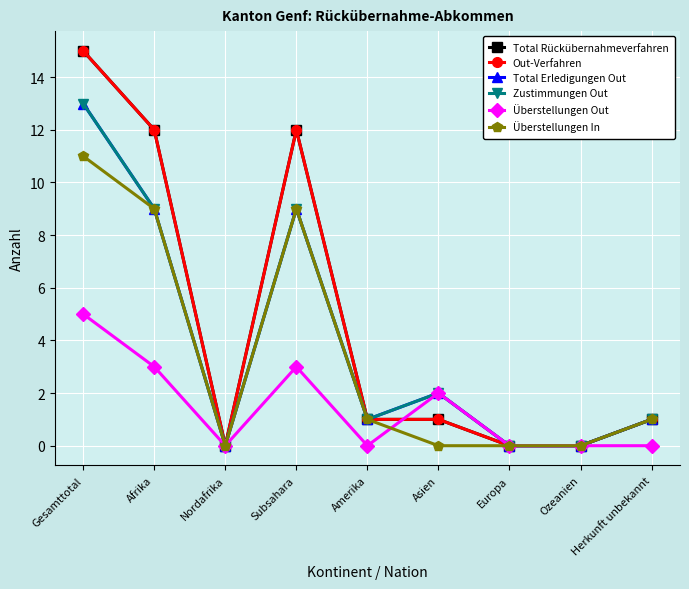

Is the value of Überstellungen In at Europa greater than the value of Out-Verfahren at Amerika?

No